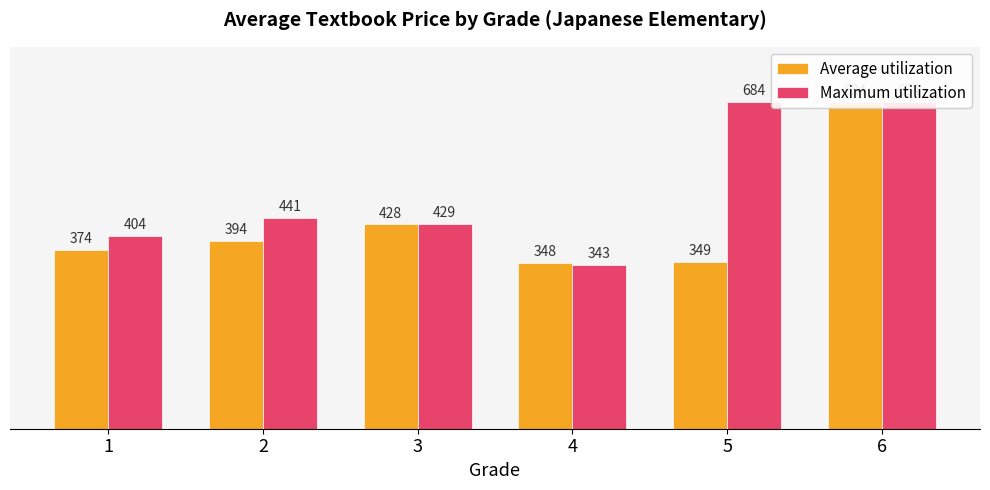

The value of Average utilization at 4 is 348. True or false?

True